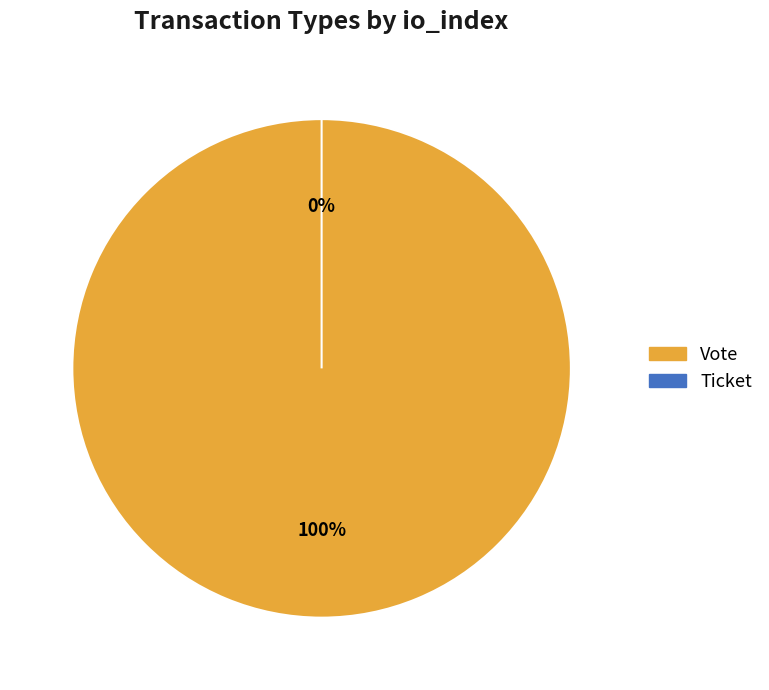

What percentage do Vote and Ticket together represent?

100.0%